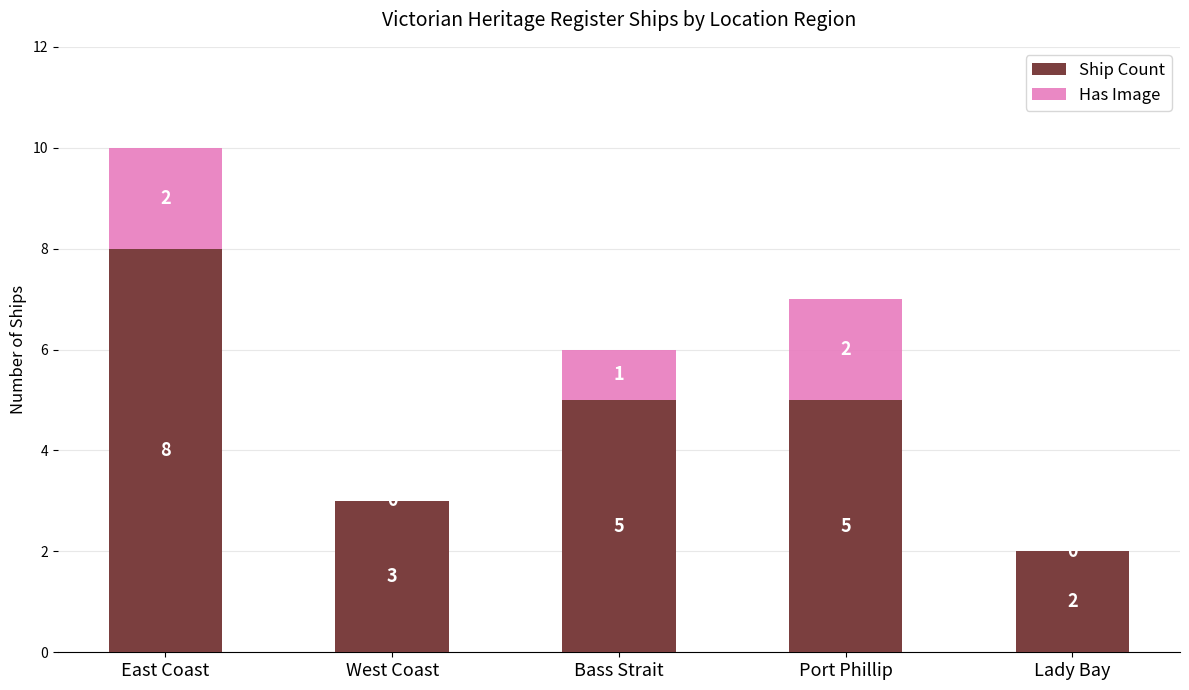

Reading left to right, list the values for the Ship Count series.

East Coast=8	West Coast=3	Bass Strait=5	Port Phillip=5	Lady Bay=2